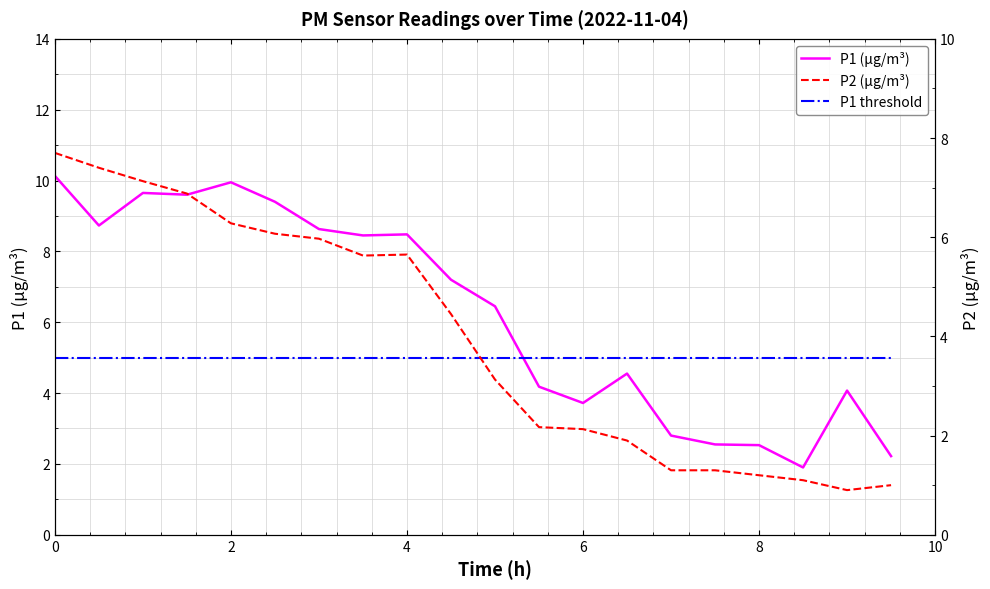

How many lines are shown in the chart?

3